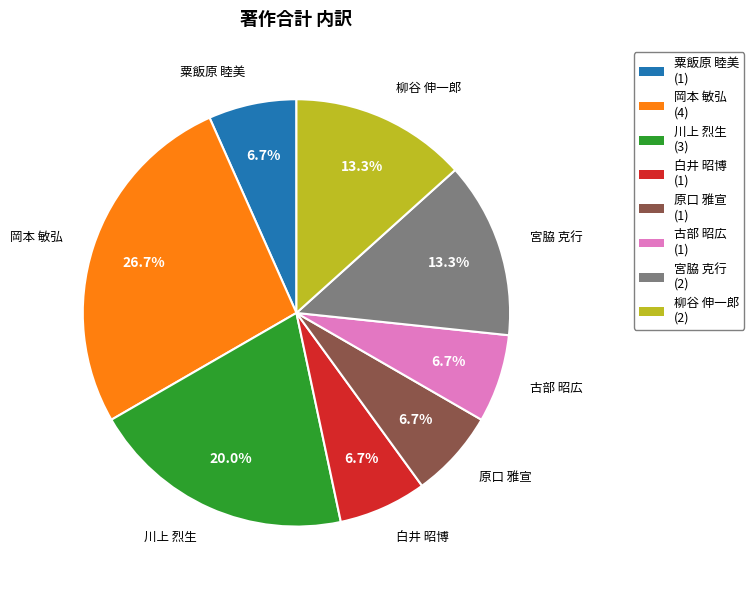

Is there a majority slice in this chart?

No